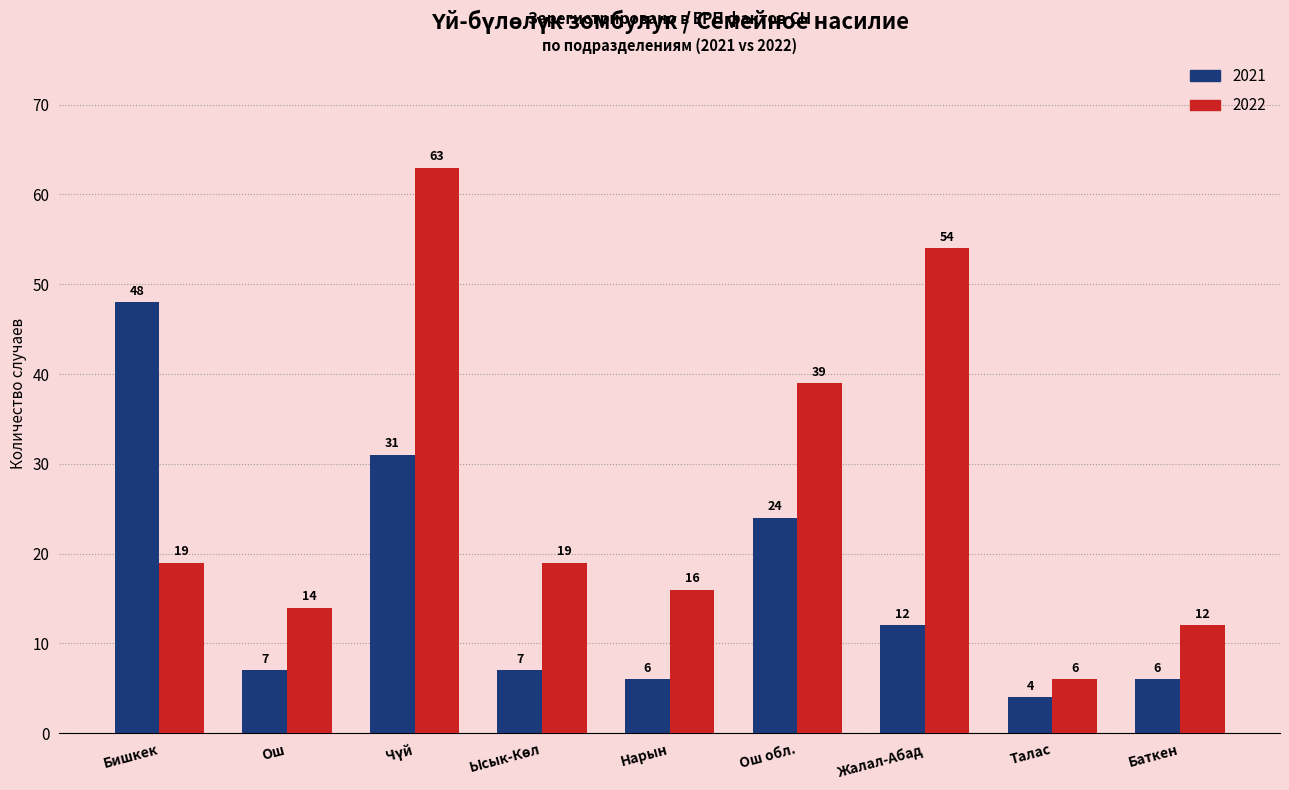

Reading left to right, transcribe all the data shown in this chart.

2021: 48	7	31	7	6	24	12	4	6
2022: 19	14	63	19	16	39	54	6	12